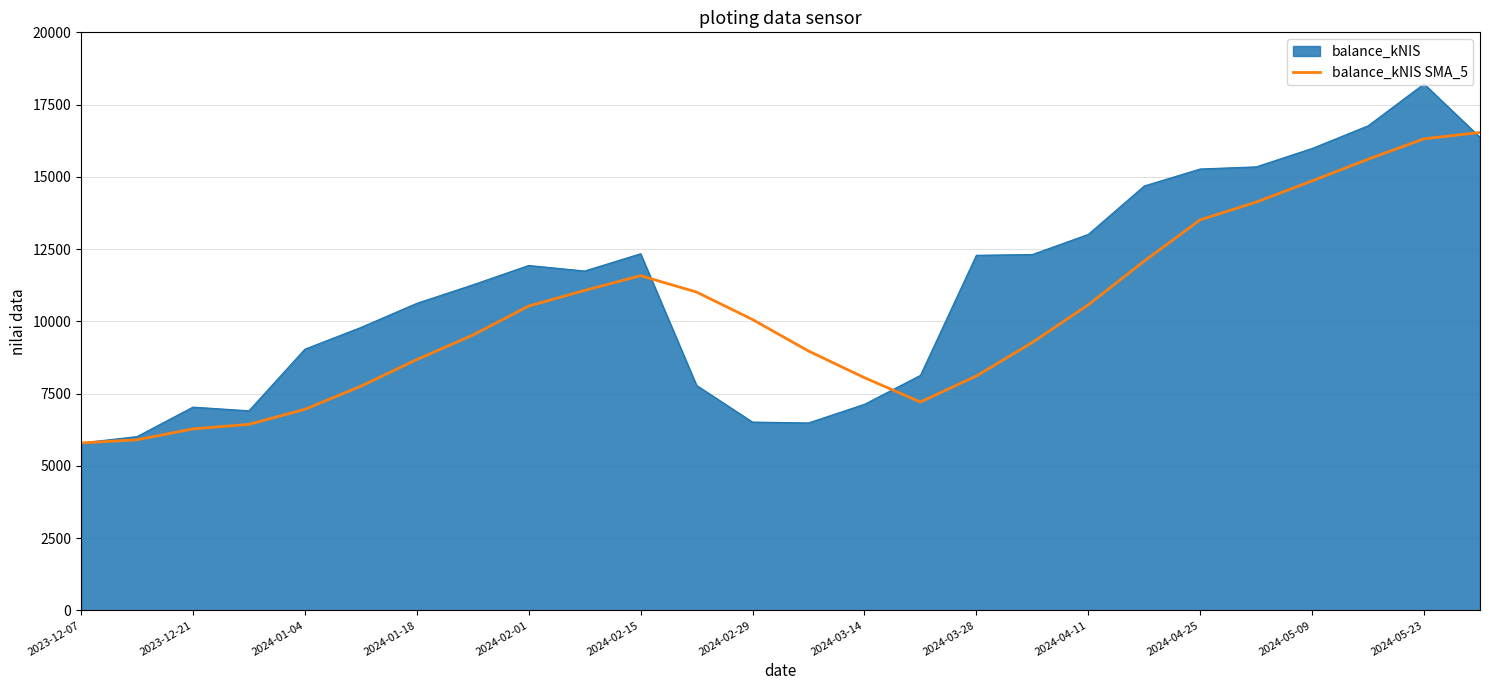

What is the greatest value displayed?

18214.4